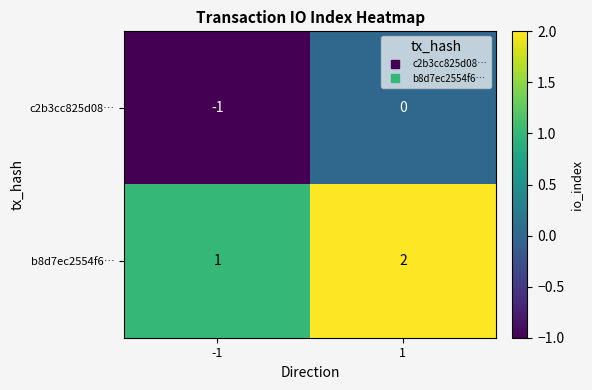

What is the maximum value shown in the chart?

2